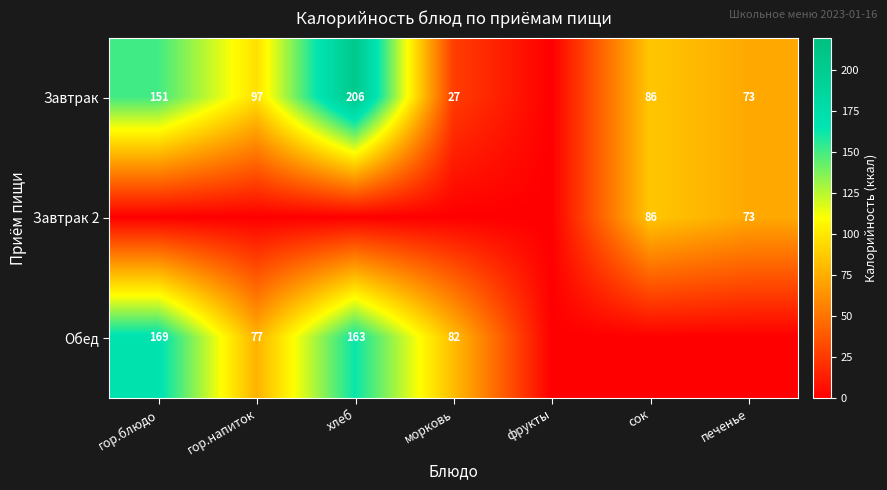

Is it true that Обед equals 82 at морковь?

True